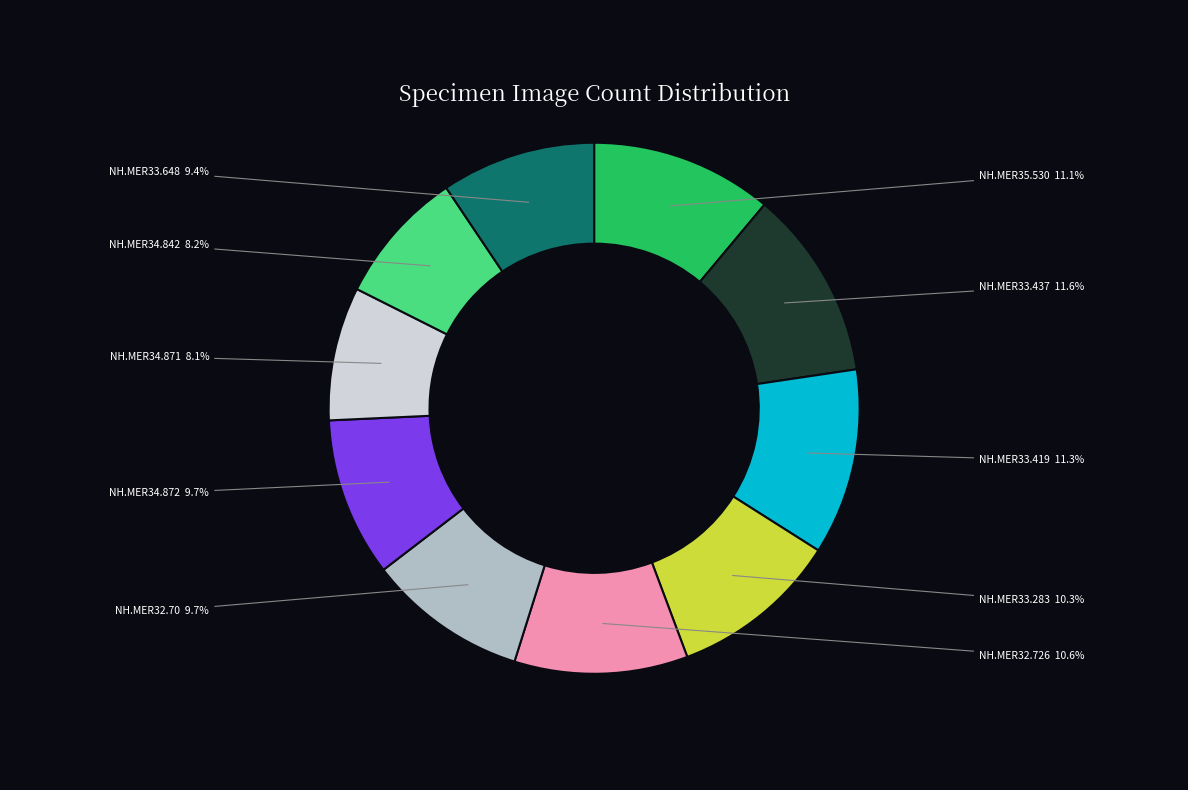

Is there any slice that represents more than half of the pie?

No